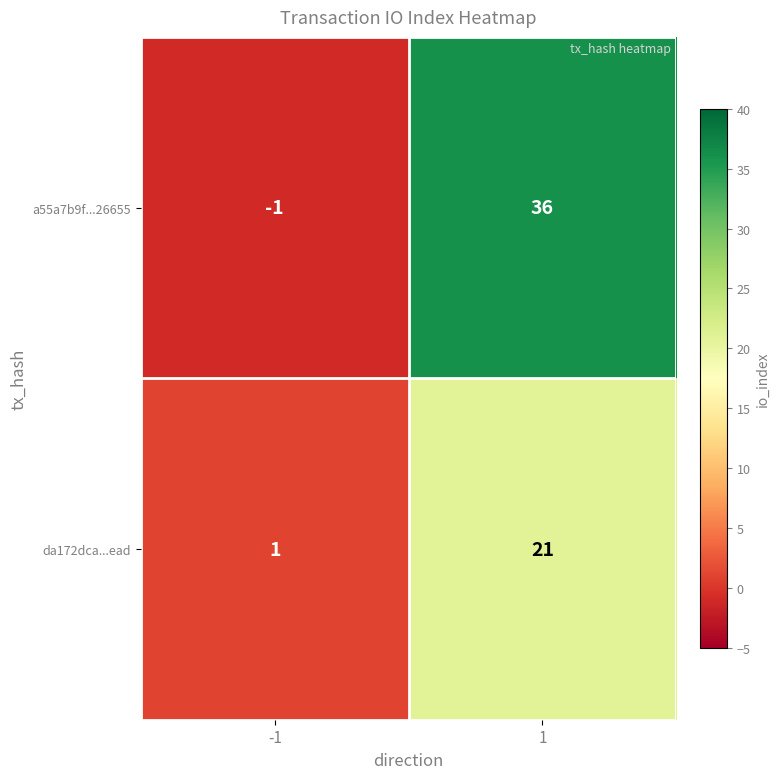

True or false: da172dca...ead has a value of 2 at -1.

False